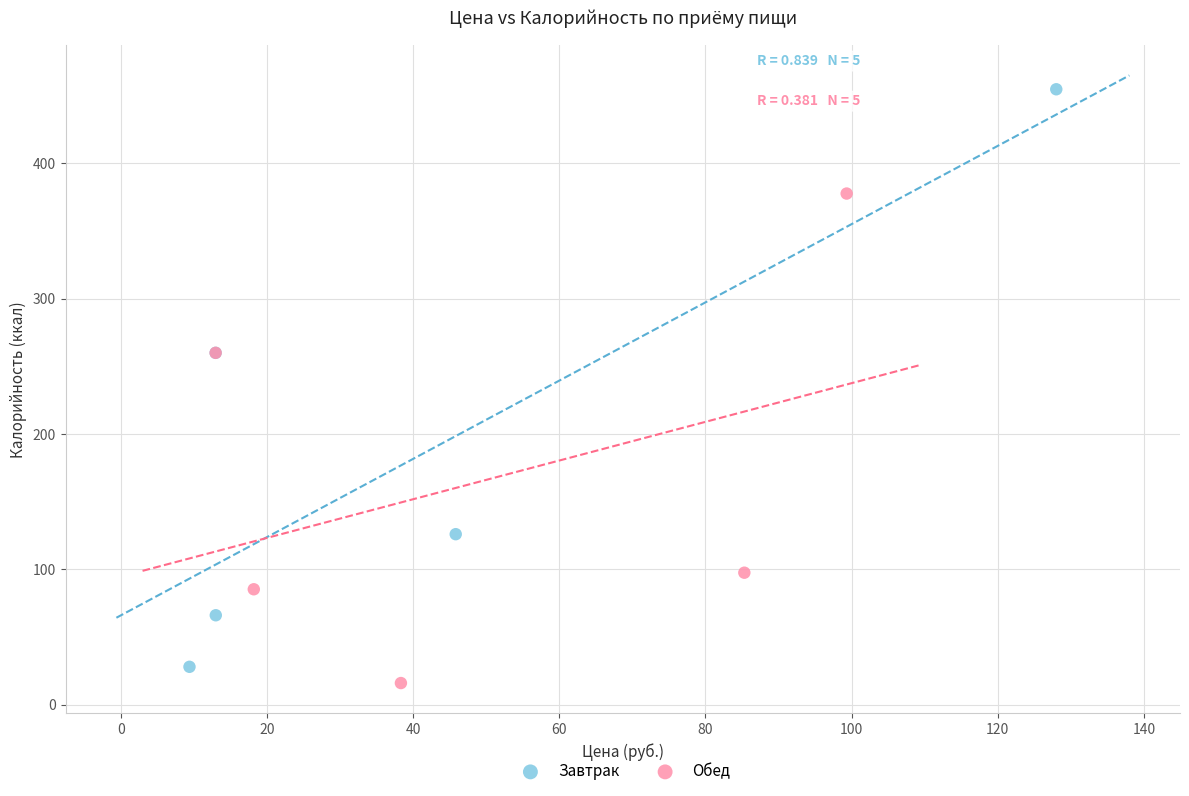

Which series reaches the minimum Y coordinate?

Обед